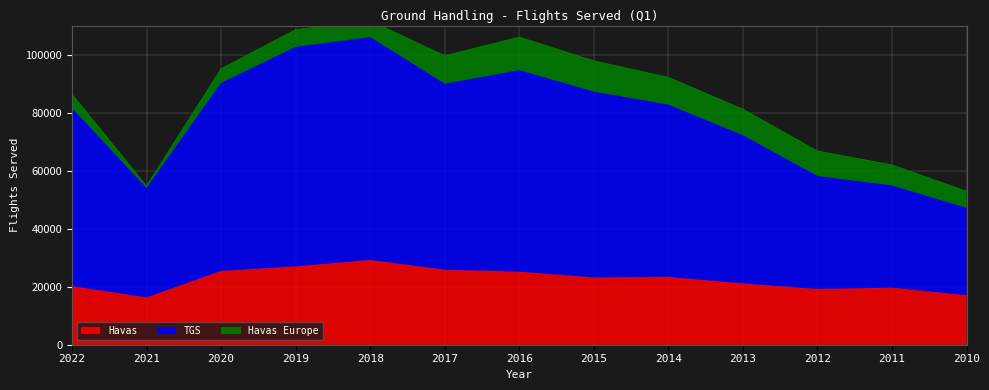

The value of Havas at 2013 is 4504. True or false?

False